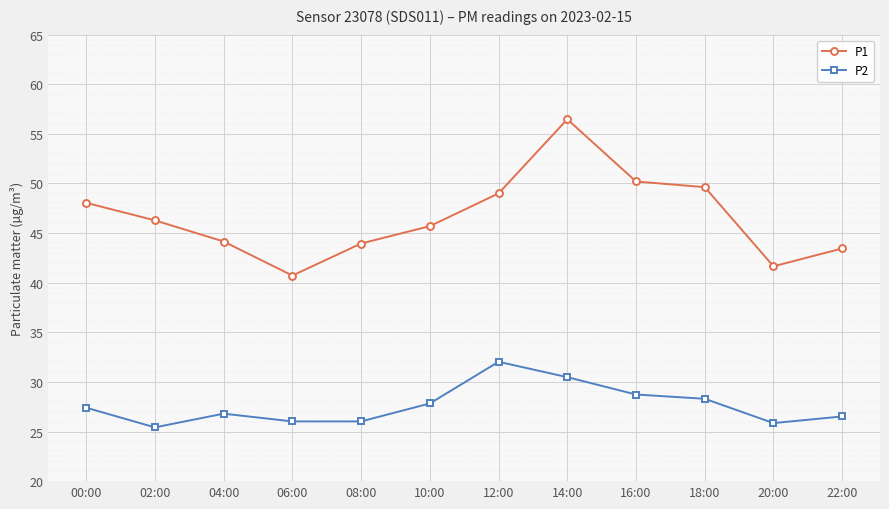

Is it true that P2 equals 30.5 at 14:00?

True